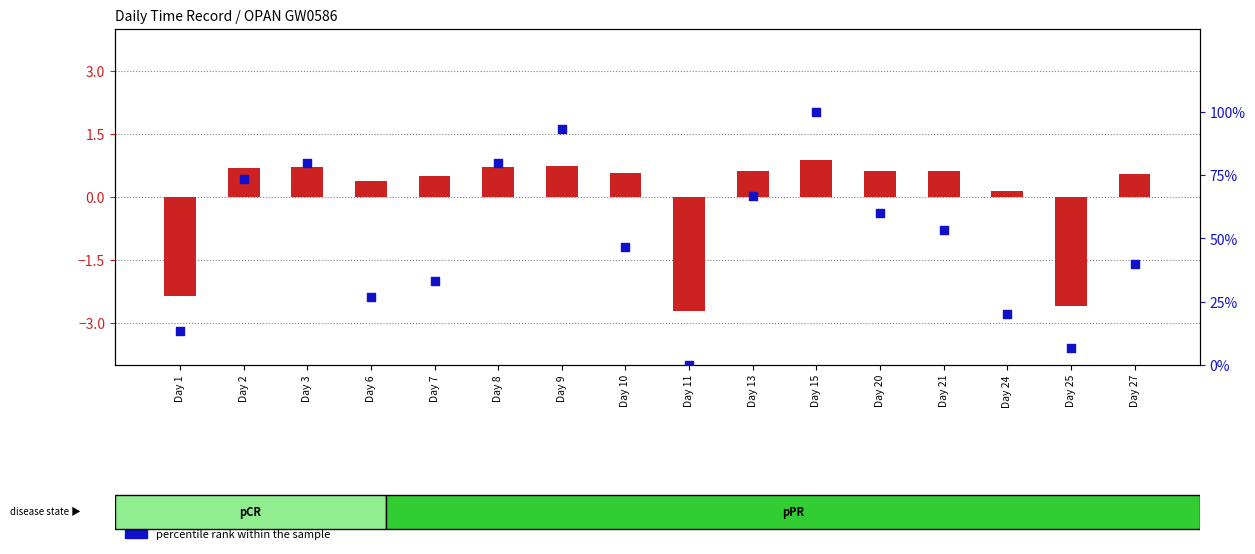

What is the total value across all series at Day 21?

53.9